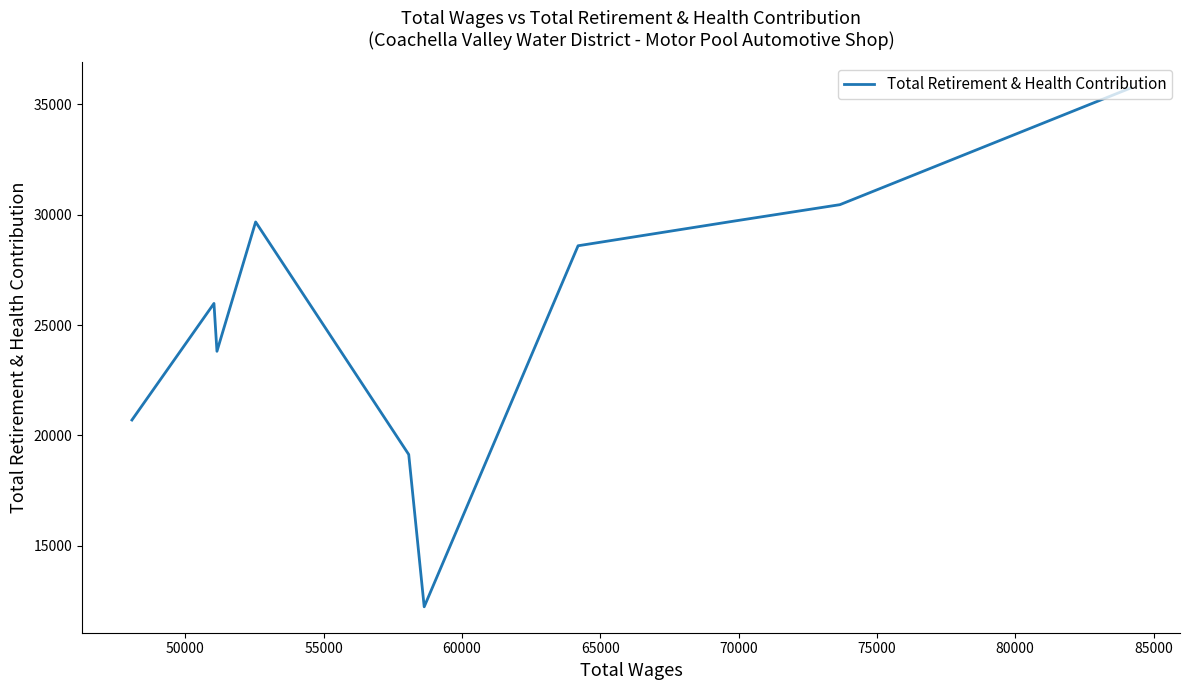

Count the number of data series in this chart.

1